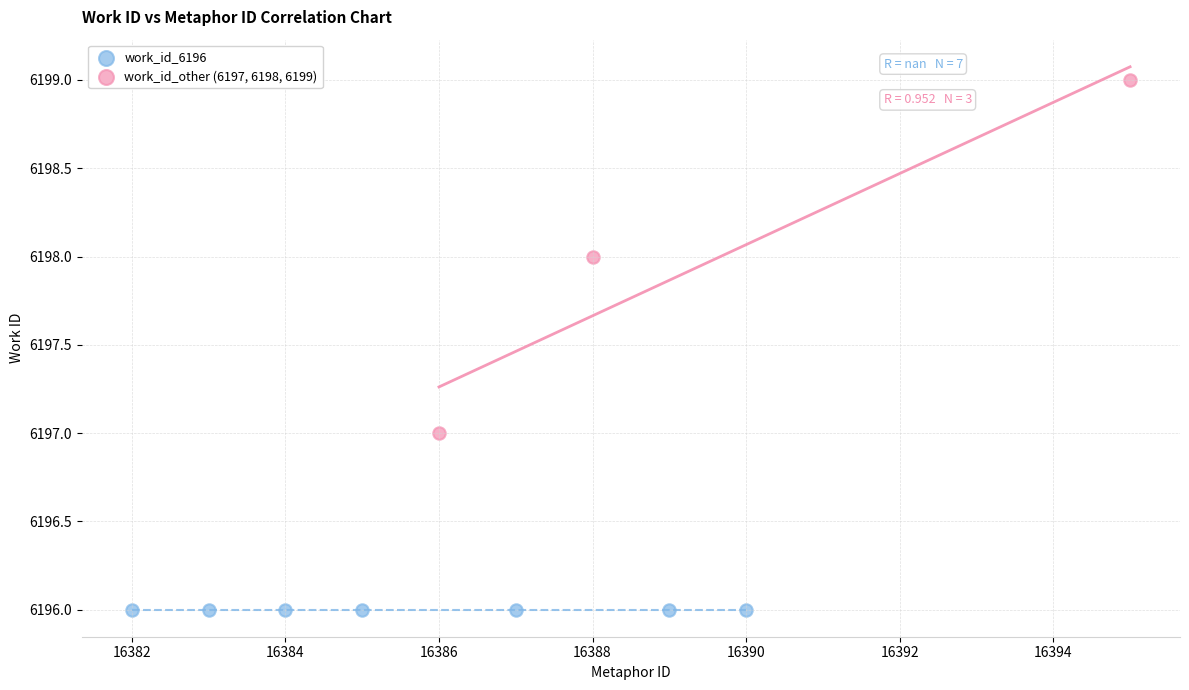

Which series reaches the maximum Y coordinate?

work_id_other (6197, 6198, 6199)